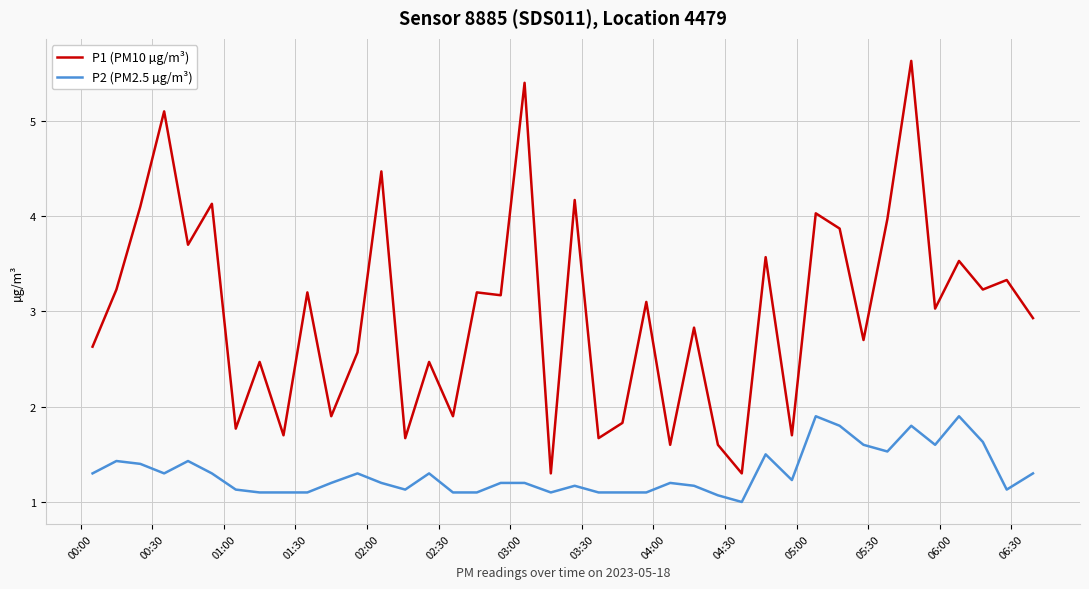

Which series has the largest range (max minus min)?

P1 (PM10 µg/m³)